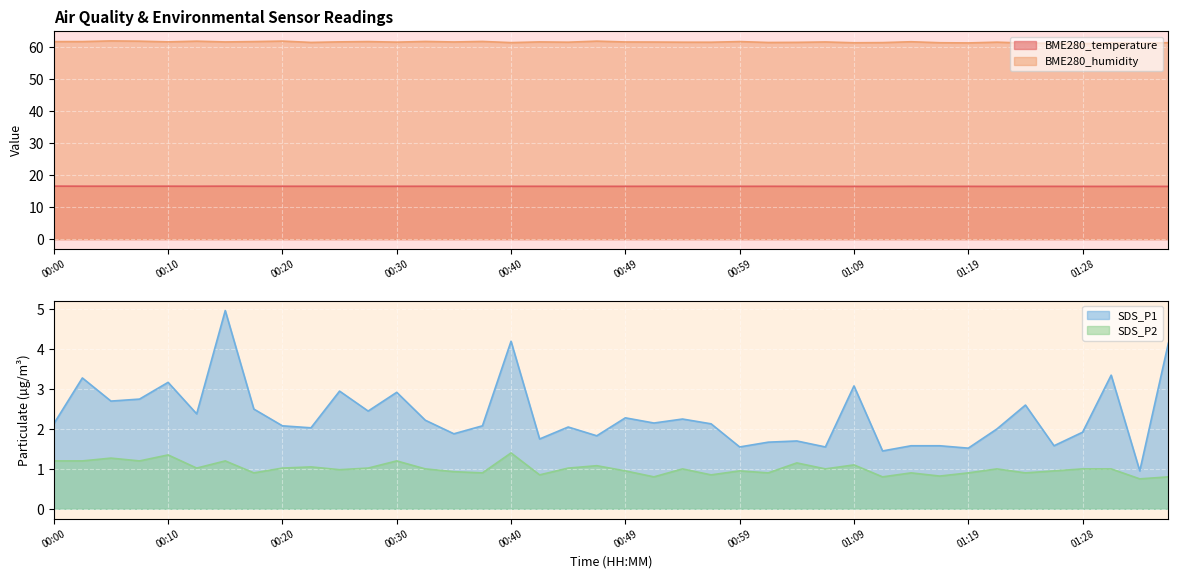

Does the chart display data point markers on the line(s)?

No